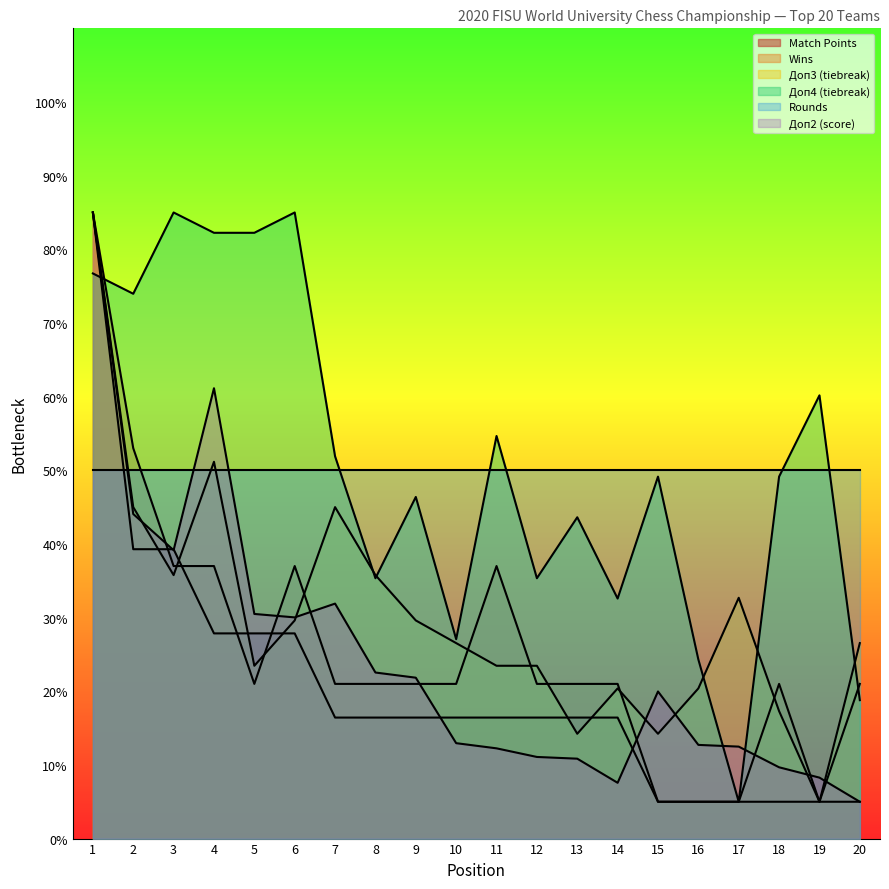

What is the sum of all Доп3 values?

604.6